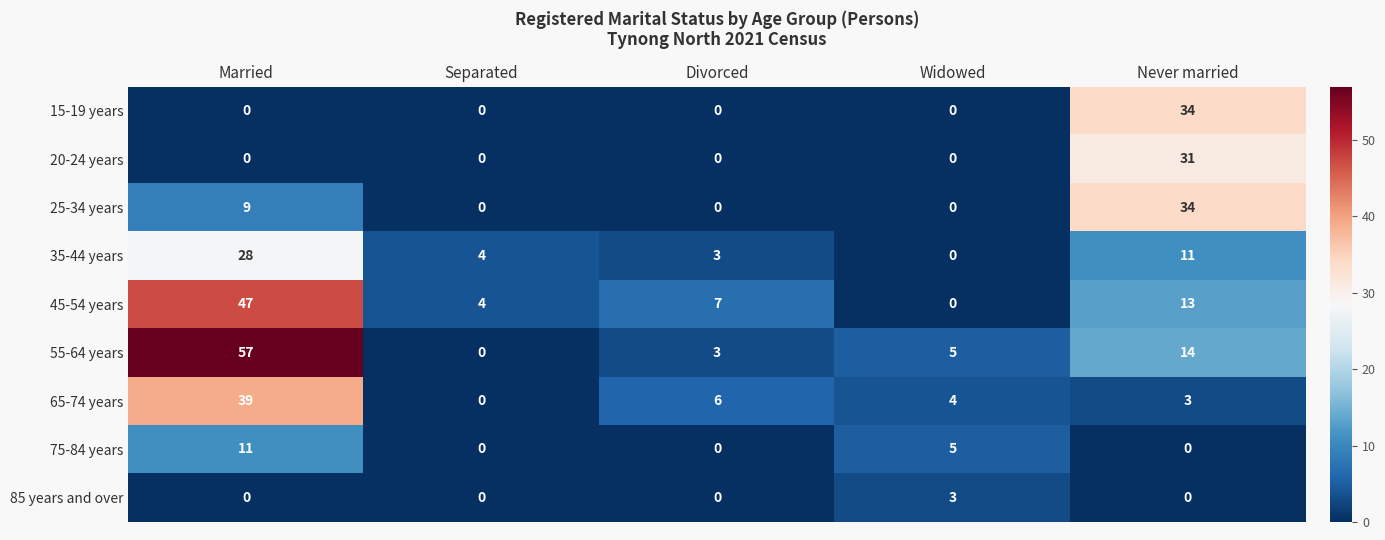

Count the number of data series in this chart.

9